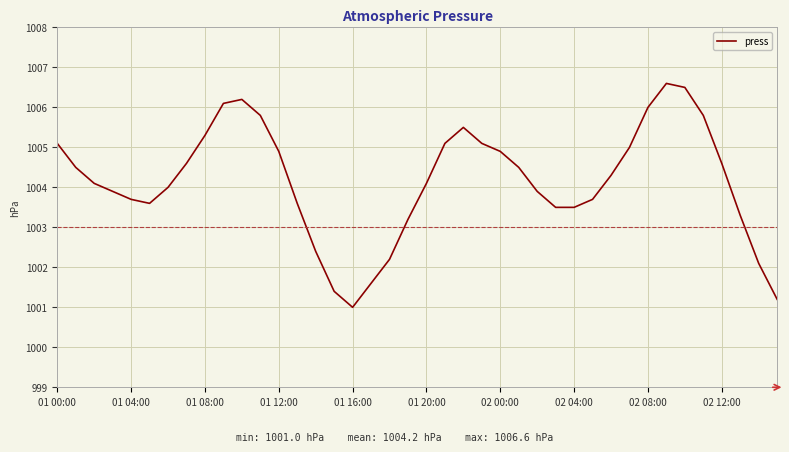

What is the minimum value shown in the chart?

1001.0